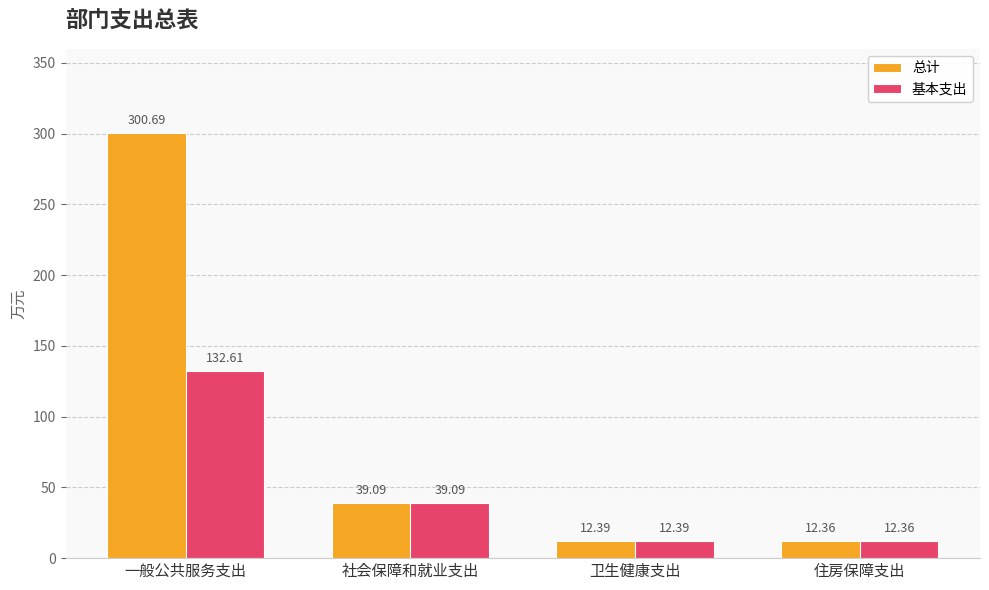

Which label corresponds to the largest value in the chart?

一般公共服务支出